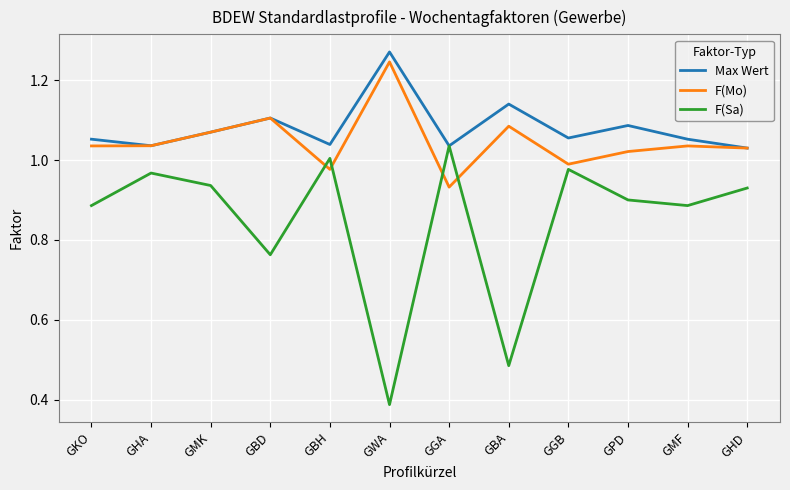

What is the total value across all series at GBH?

3.0